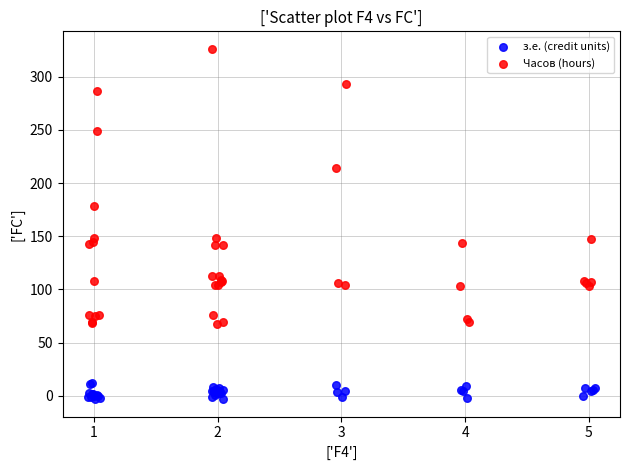

Which series contains the highest Y value?

Часов (hours)